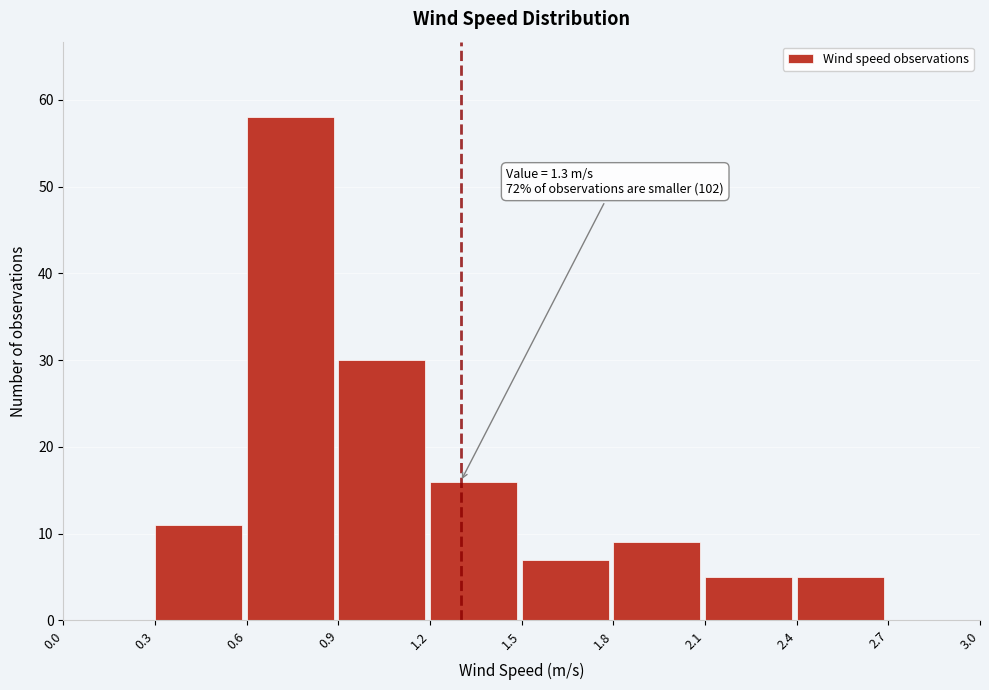

Which range on the x-axis has the tallest bar?

0.6 to 0.9